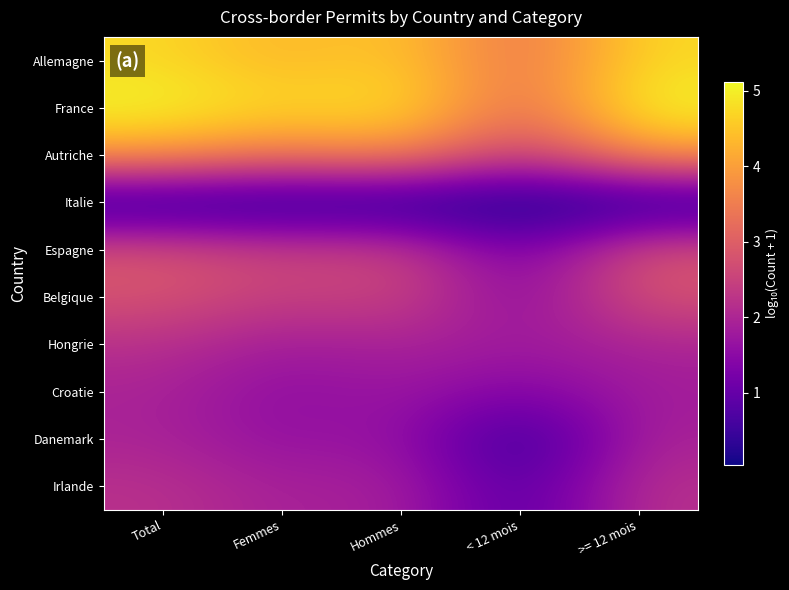

Reading left to right, transcribe all the data shown in this chart.

Allemagne: Total=4.8	Femmes=4.3	Hommes=4.6	< 12 mois=3.2	>= 12 mois=4.7
France: Total=5.1	Femmes=4.7	Hommes=4.9	< 12 mois=3.1	>= 12 mois=5.1
Autriche: Total=3.9	Femmes=3.4	Hommes=3.8	< 12 mois=2.3	>= 12 mois=3.9
Italie: Total=0.0	Femmes=0.0	Hommes=0.0	< 12 mois=0.0	>= 12 mois=0.0
Espagne: Total=2.8	Femmes=2.5	Hommes=2.6	< 12 mois=1.1	>= 12 mois=2.8
Belgique: Total=2.8	Femmes=2.4	Hommes=2.6	< 12 mois=1.4	>= 12 mois=2.8
Hongrie: Total=2.2	Femmes=1.8	Hommes=2.0	< 12 mois=1.8	>= 12 mois=2.0
Croatie: Total=1.9	Femmes=1.5	Hommes=1.8	< 12 mois=1.3	>= 12 mois=1.8
Danemark: Total=2.0	Femmes=1.6	Hommes=1.7	< 12 mois=0.3	>= 12 mois=1.9
Irlande: Total=2.2	Femmes=1.9	Hommes=1.9	< 12 mois=0.7	>= 12 mois=2.2